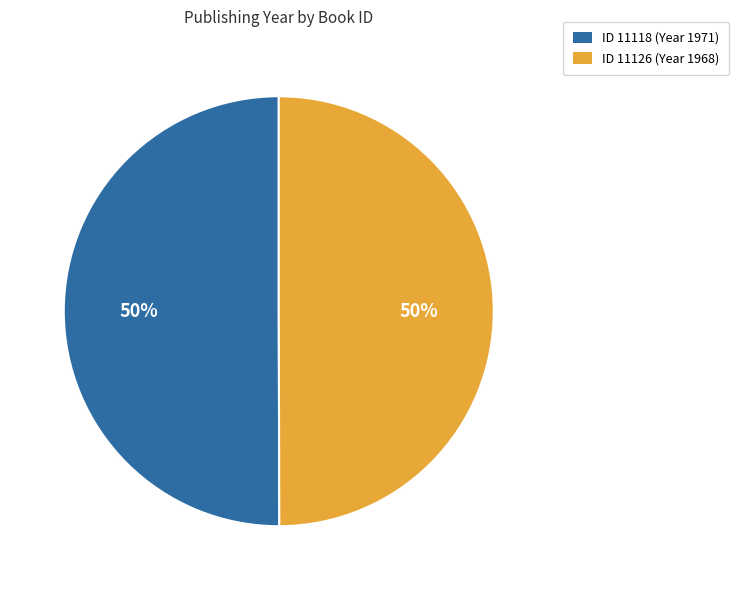

Which category has the smallest portion of the pie?

11126